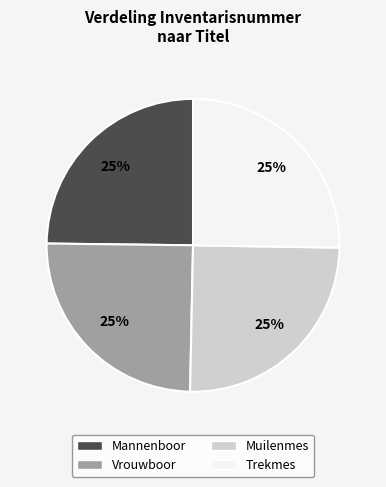

Is it true that Trekmes is 12% of the pie?

False